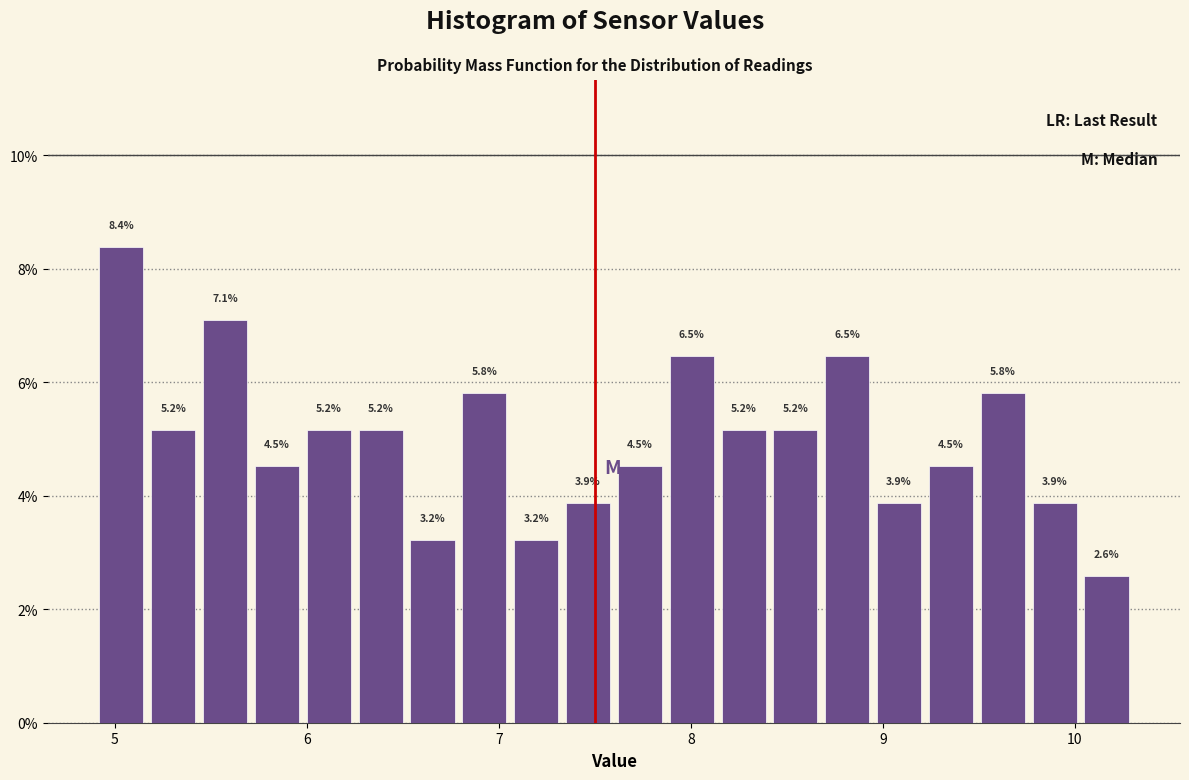

Read against the x-axis, roughly where is the centre of the tallest bar?

5.0